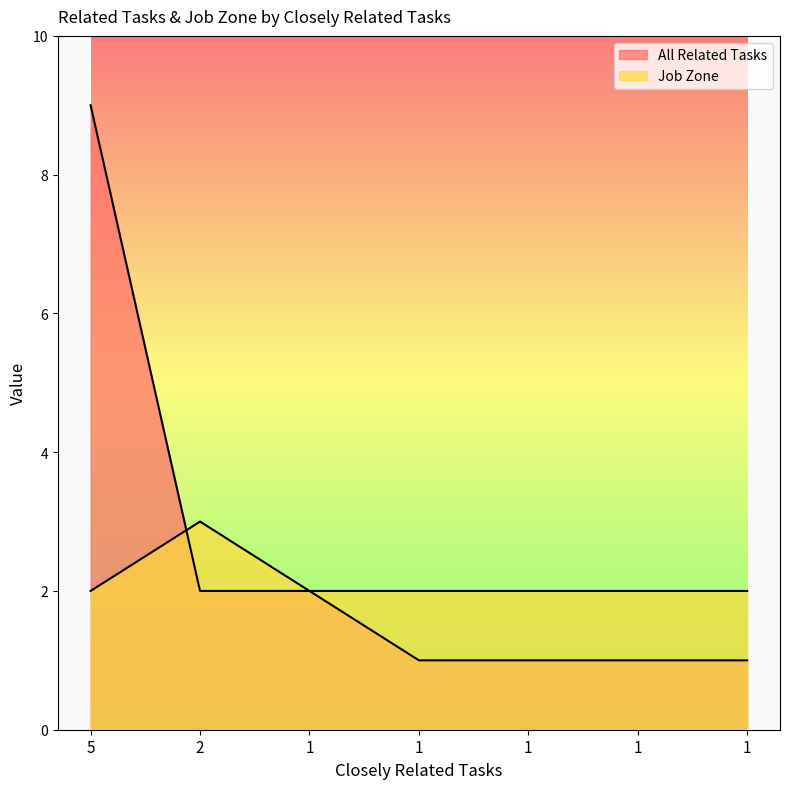

The value of All Related Tasks at 1 is 0. True or false?

False